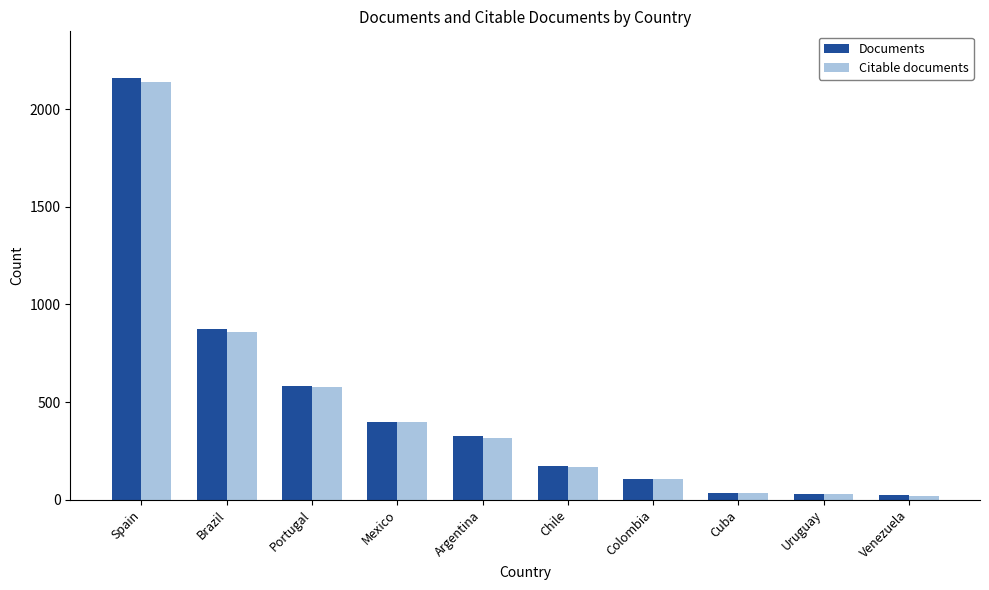

Which series has the largest range (max minus min)?

Documents